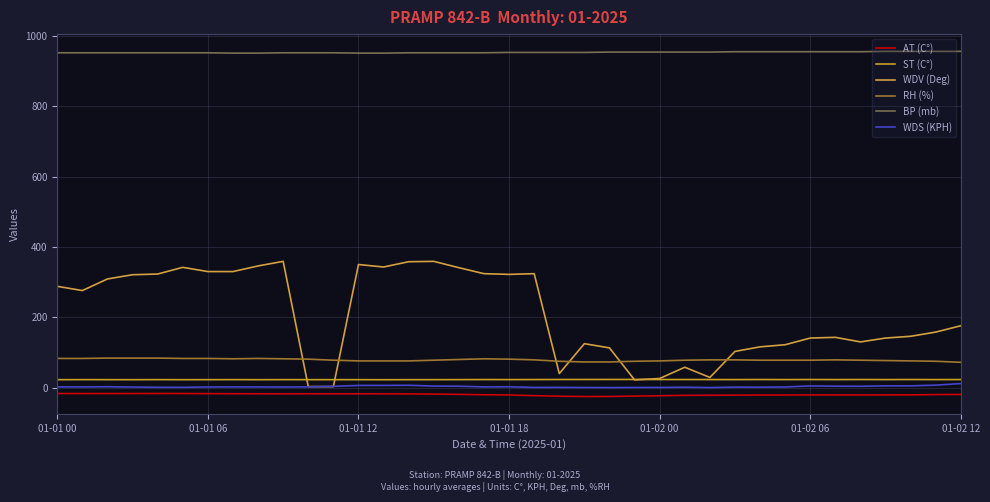

What is the value of the WDS (KPH) point at the 35th from the left?

5.1